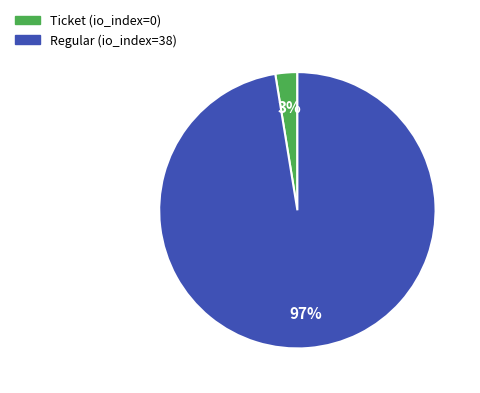

Which category has the biggest portion of the pie?

Regular (io_index=38)